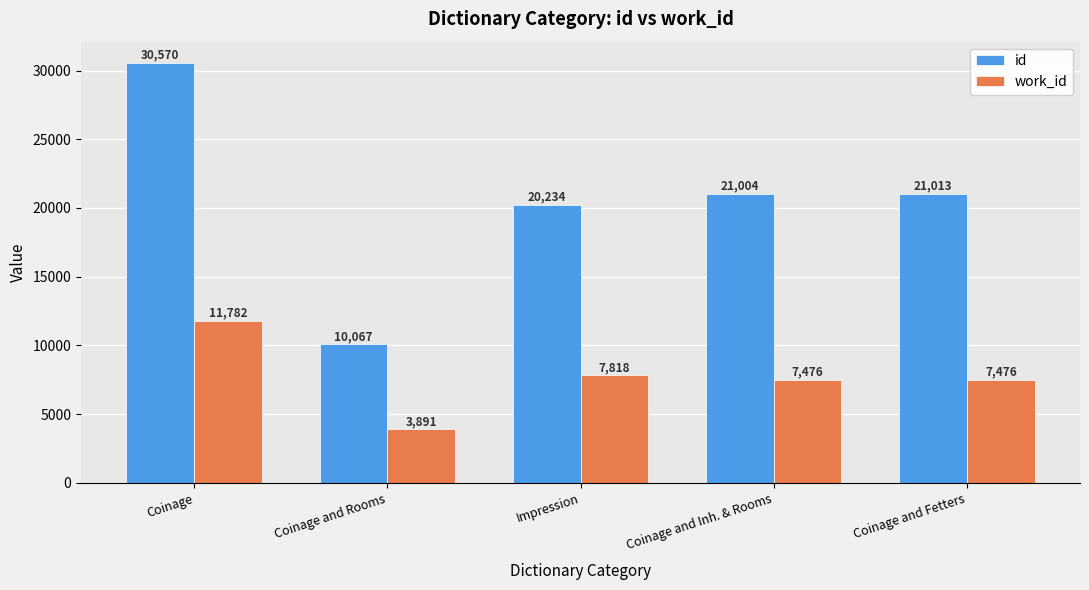

Rank the categories by id value from highest to lowest.

Coinage, Coinage and Fetters, Coinage and Inh. & Rooms, Impression, Coinage and Rooms